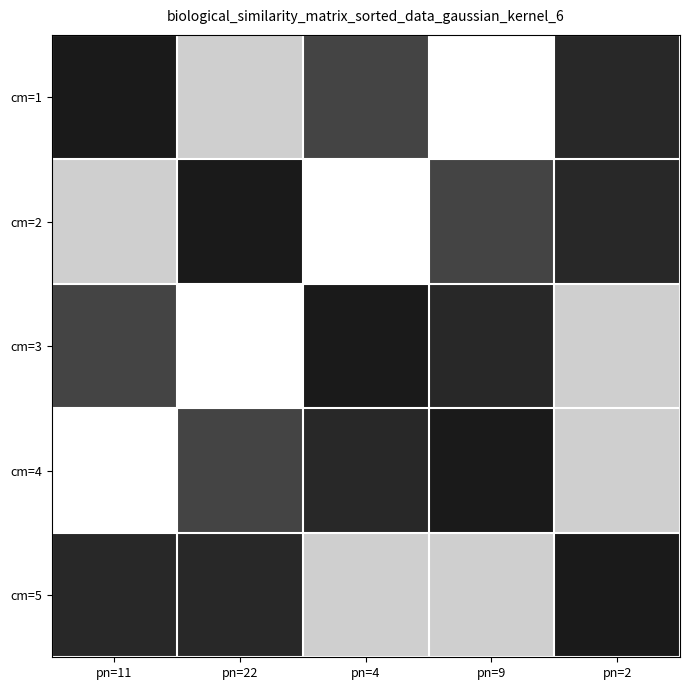

What is the smallest value displayed?

0.3